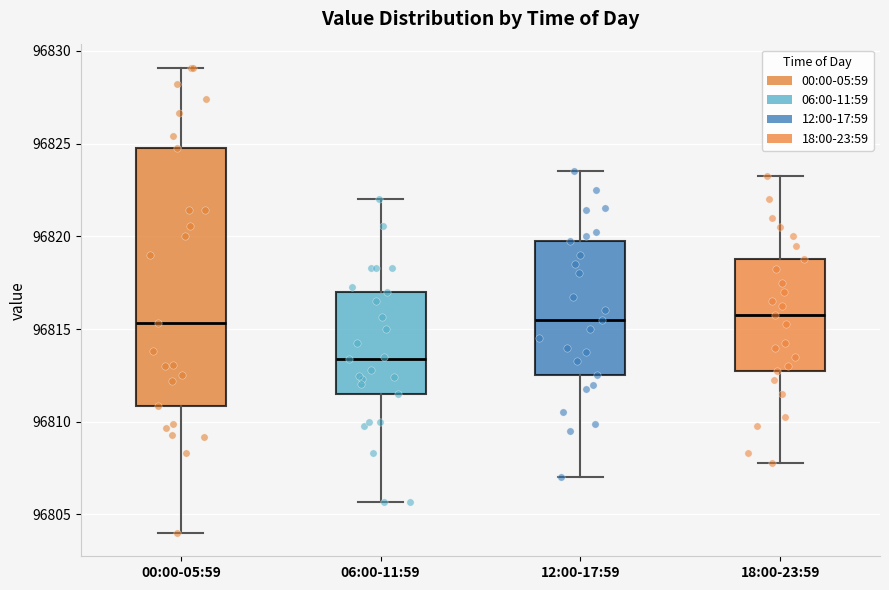

Comparing the boxes themselves (not the whiskers), which one is the tallest?

00:00-05:59